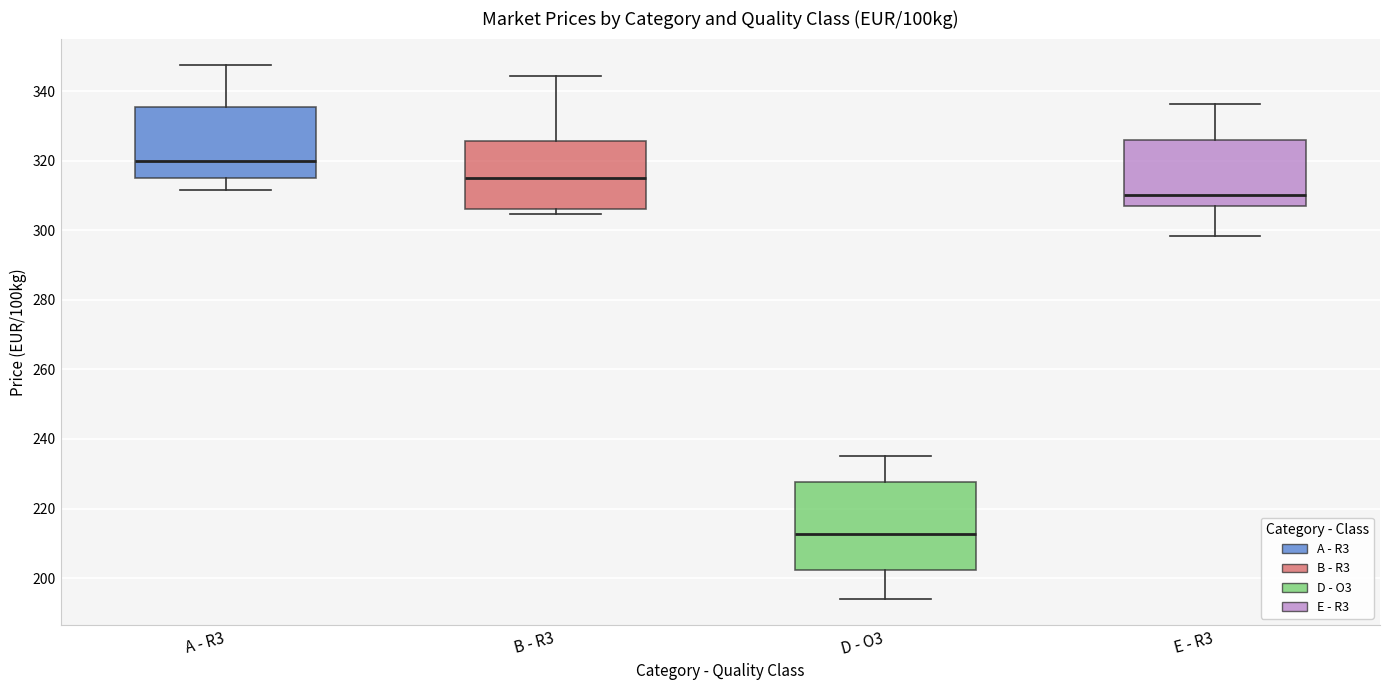

Which box's median line is the lowest?

D - O3